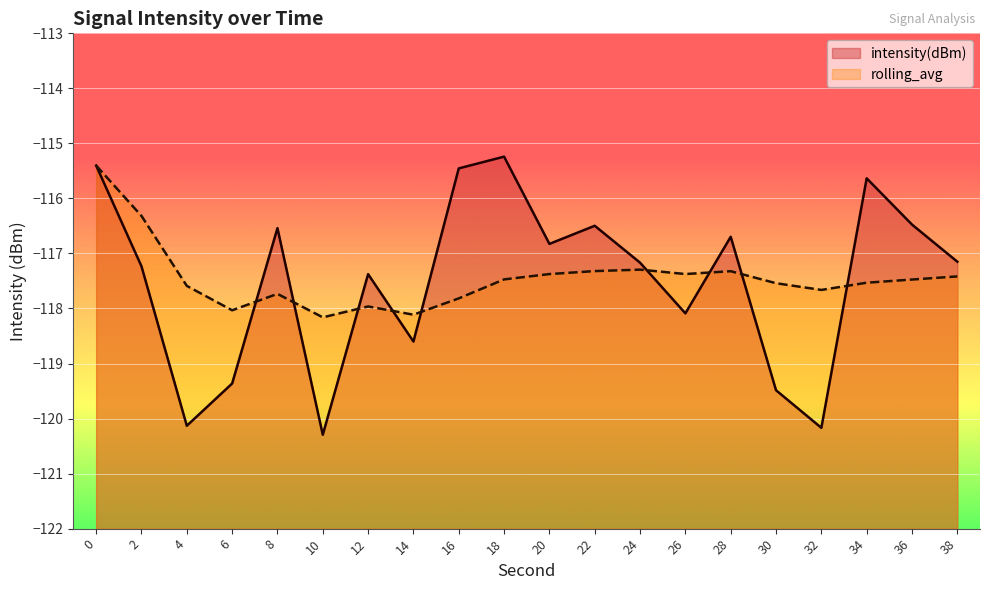

At which category does rolling_avg reach its first local peak?

8